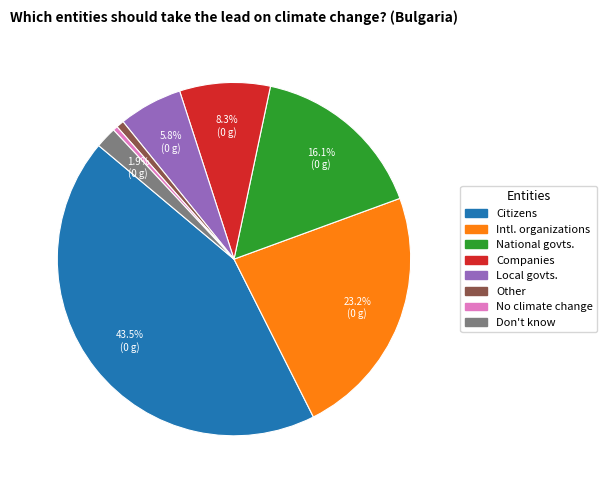

Does any single category account for the majority?

No